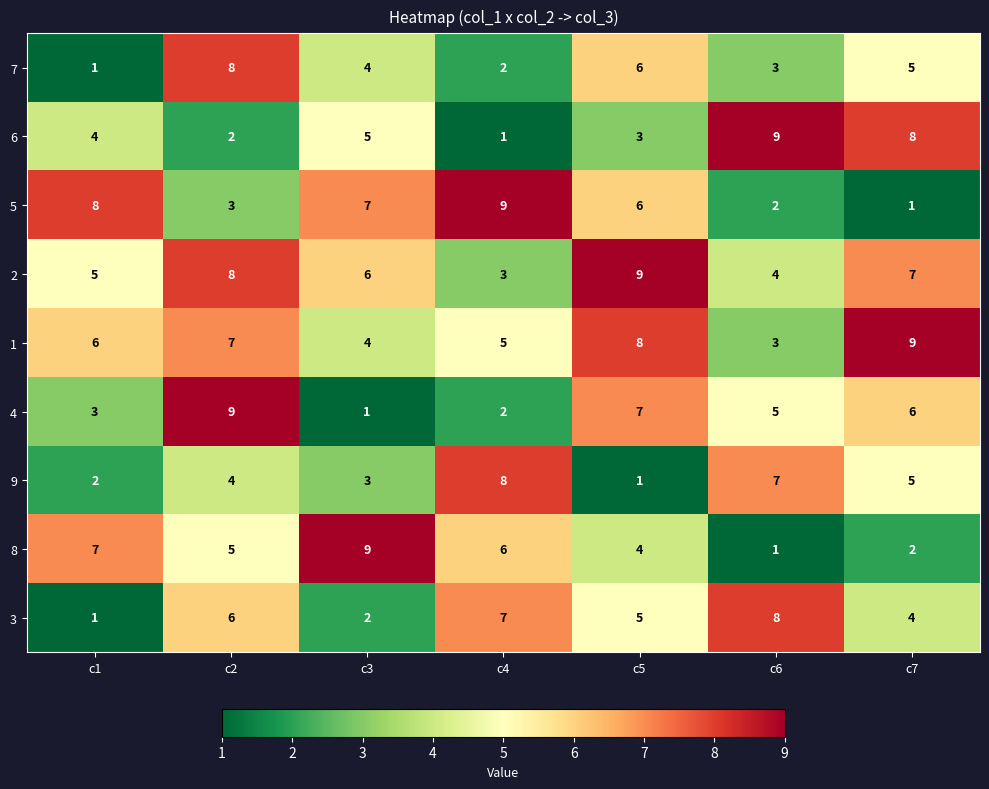

What is the spread (max minus min) of values at c3?

8